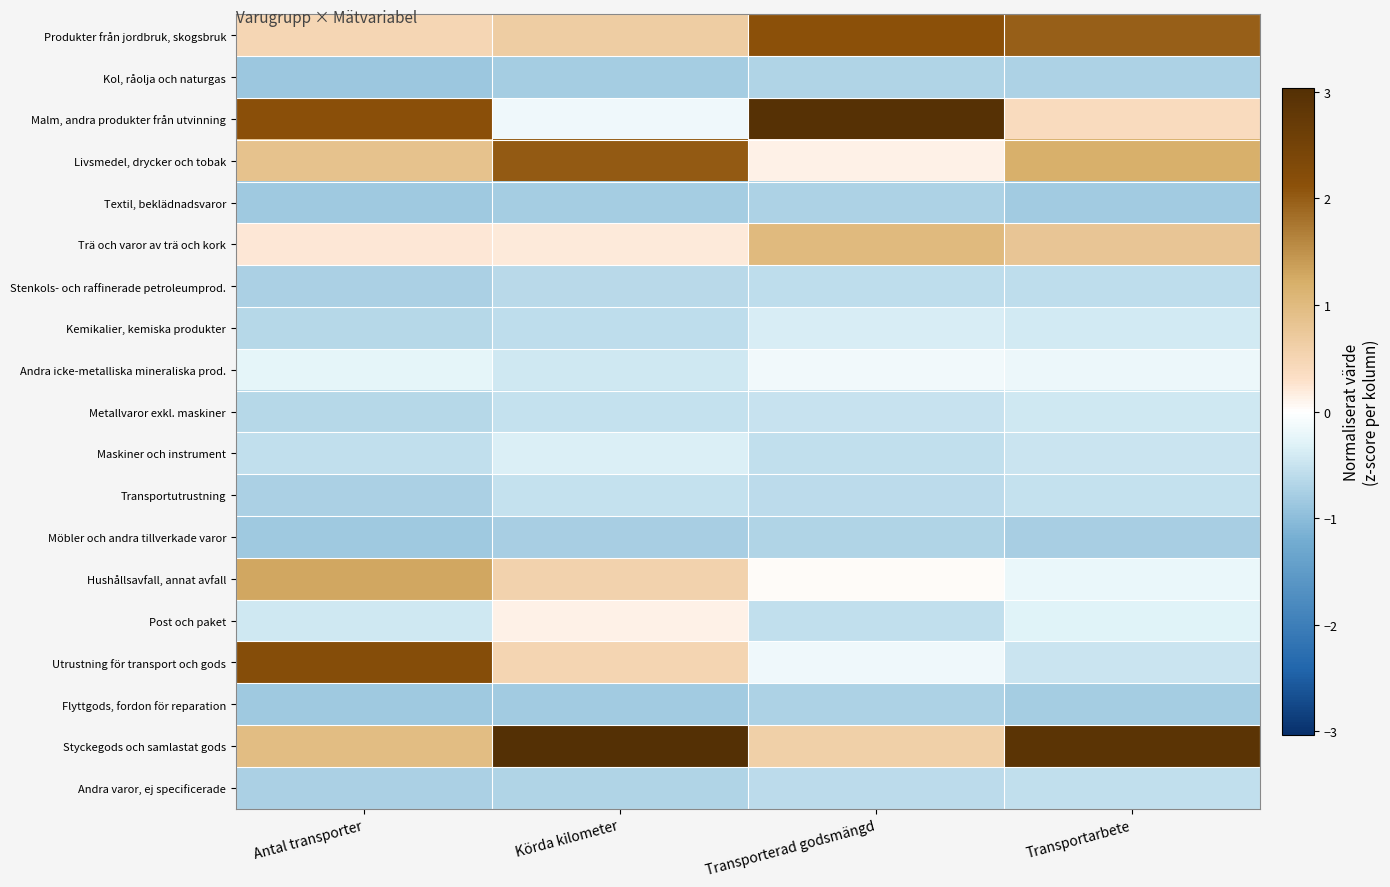

What is the spread (max minus min) of values at Transporterad godsmängd?

3.7